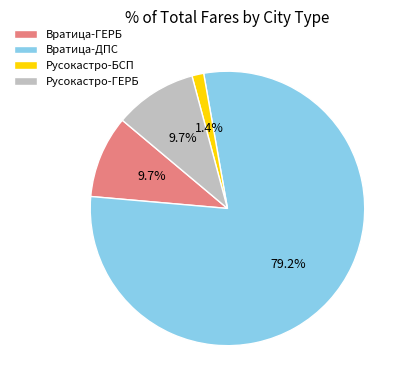

Between Русокастро-ГЕРБ and Вратица-ДПС, which is larger?

Вратица-ДПС